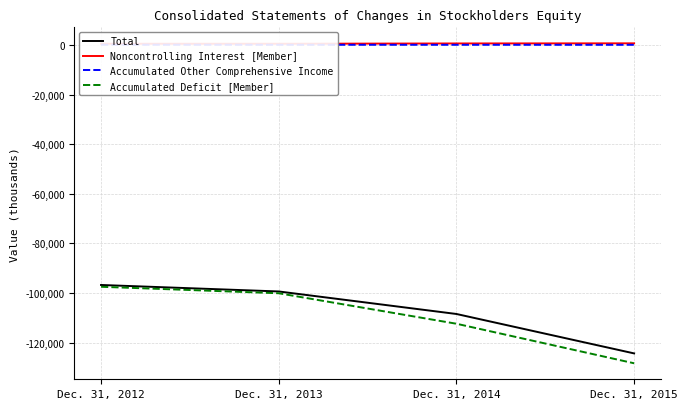

True or false: Accumulated Other Comprehensive Income has more than 1 interior local peaks.

False